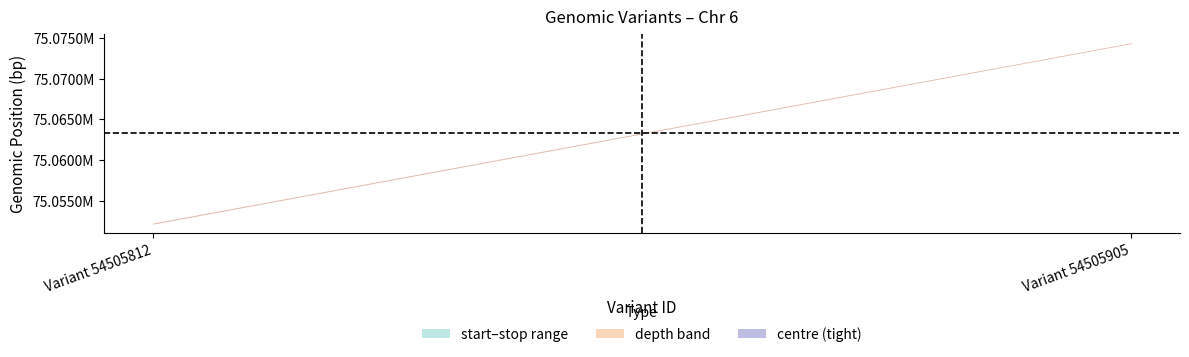

How many data points in stop are less than 75074377?

1